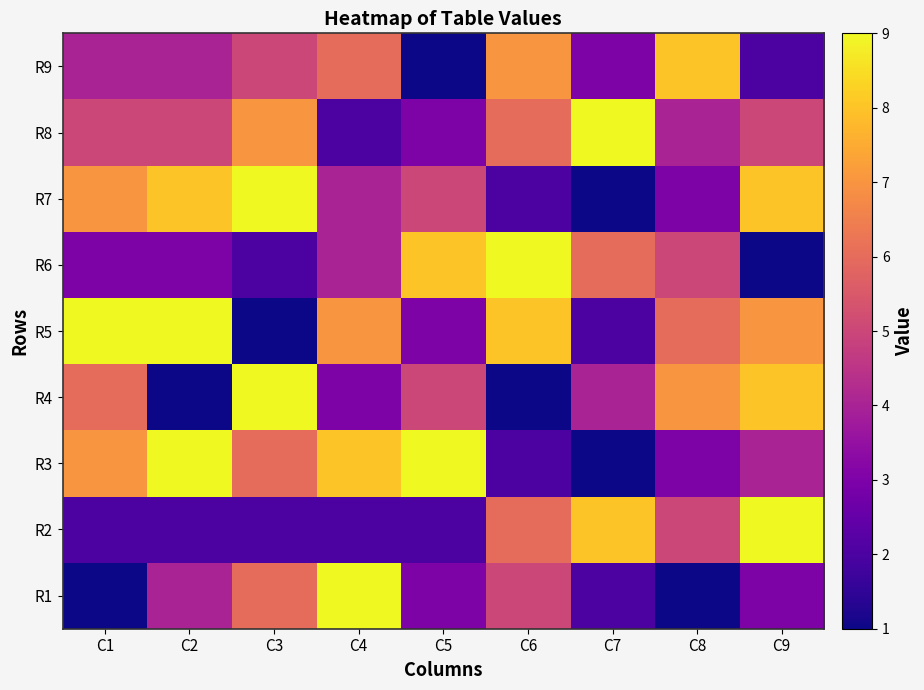

Which series has the largest range (max minus min)?

R1